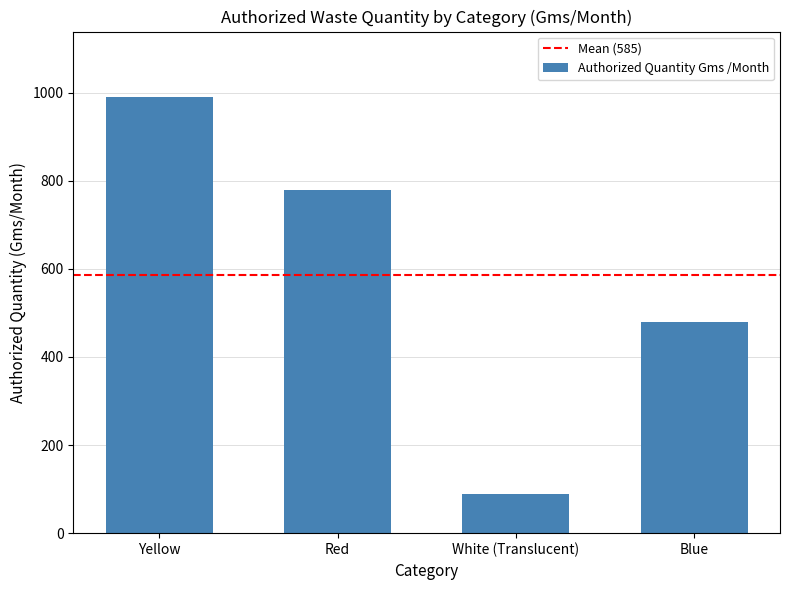

Is it true that the value at Red is 1197?

False